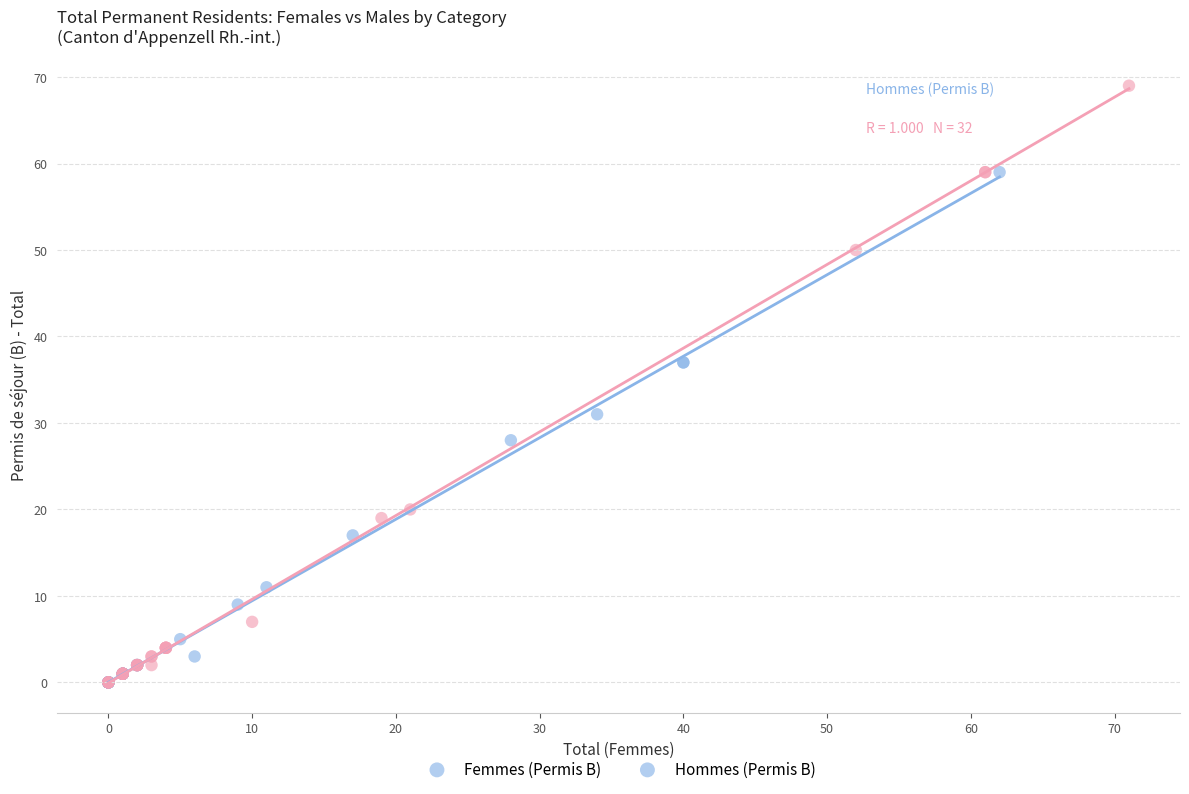

What are all the series names shown in the legend?

Femmes (Permis B), Hommes (Permis B)